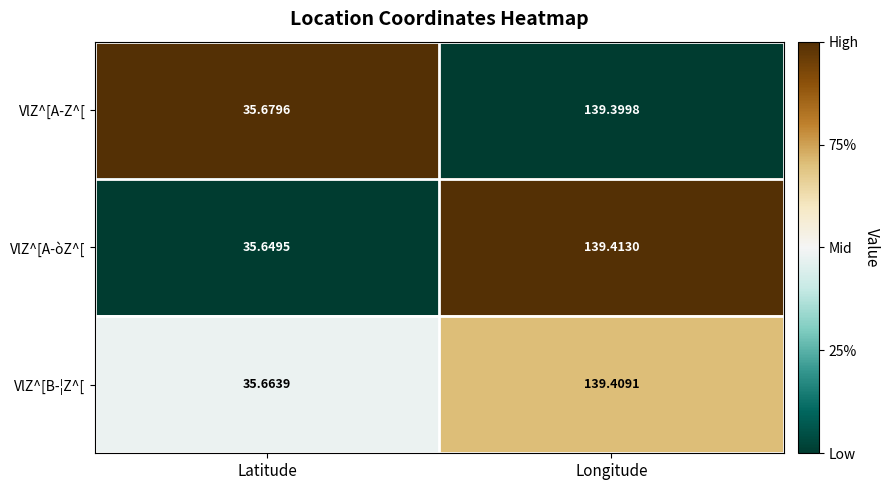

Between Latitude and Longitude, which series saw the biggest shift?

VlZ^[A-òZ^[